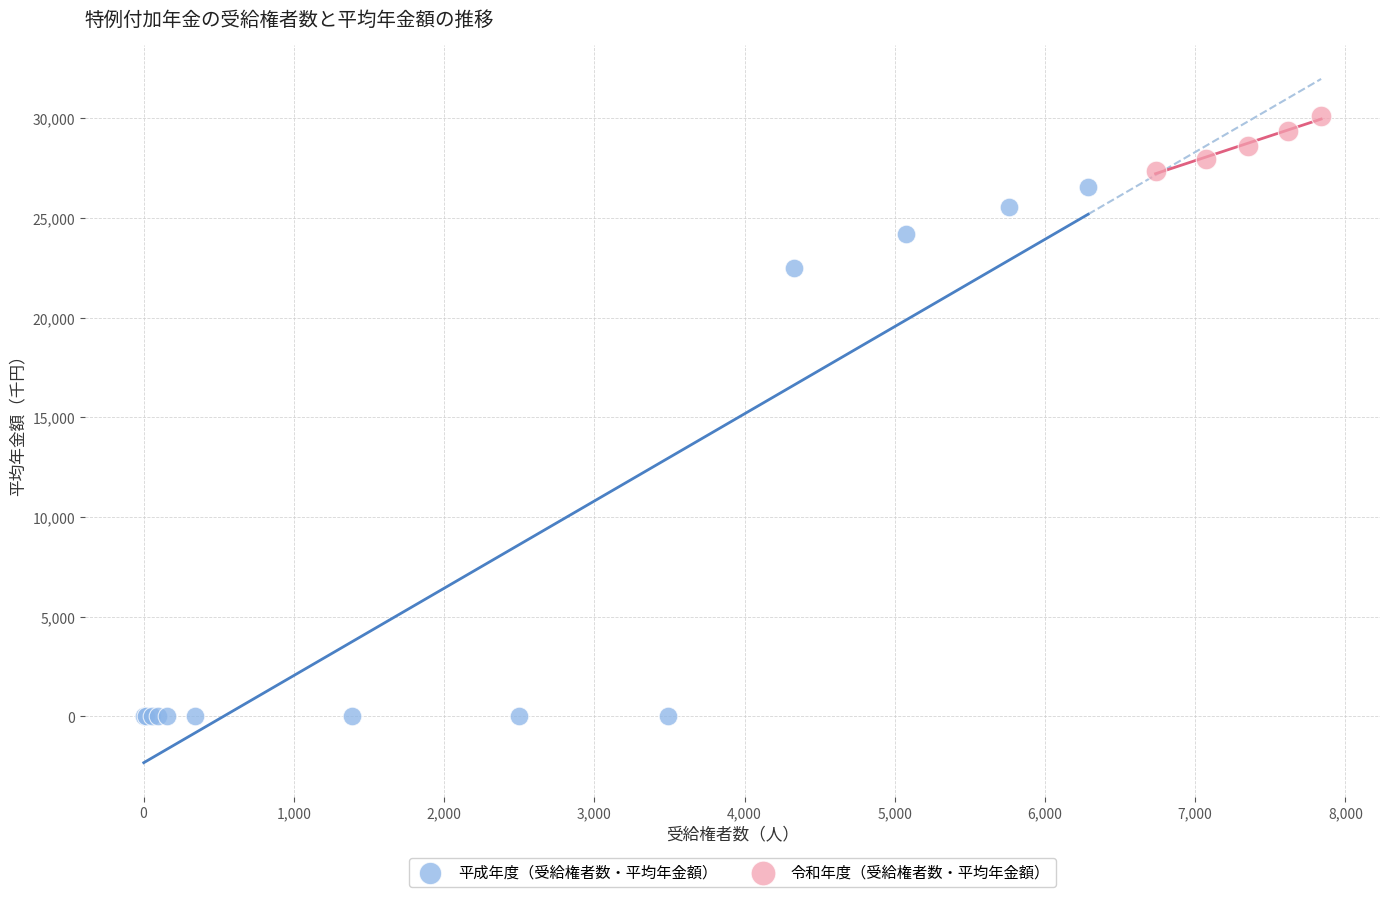

Which series has the widest spread of Y values?

平成年度（受給権者数・平均年金額）